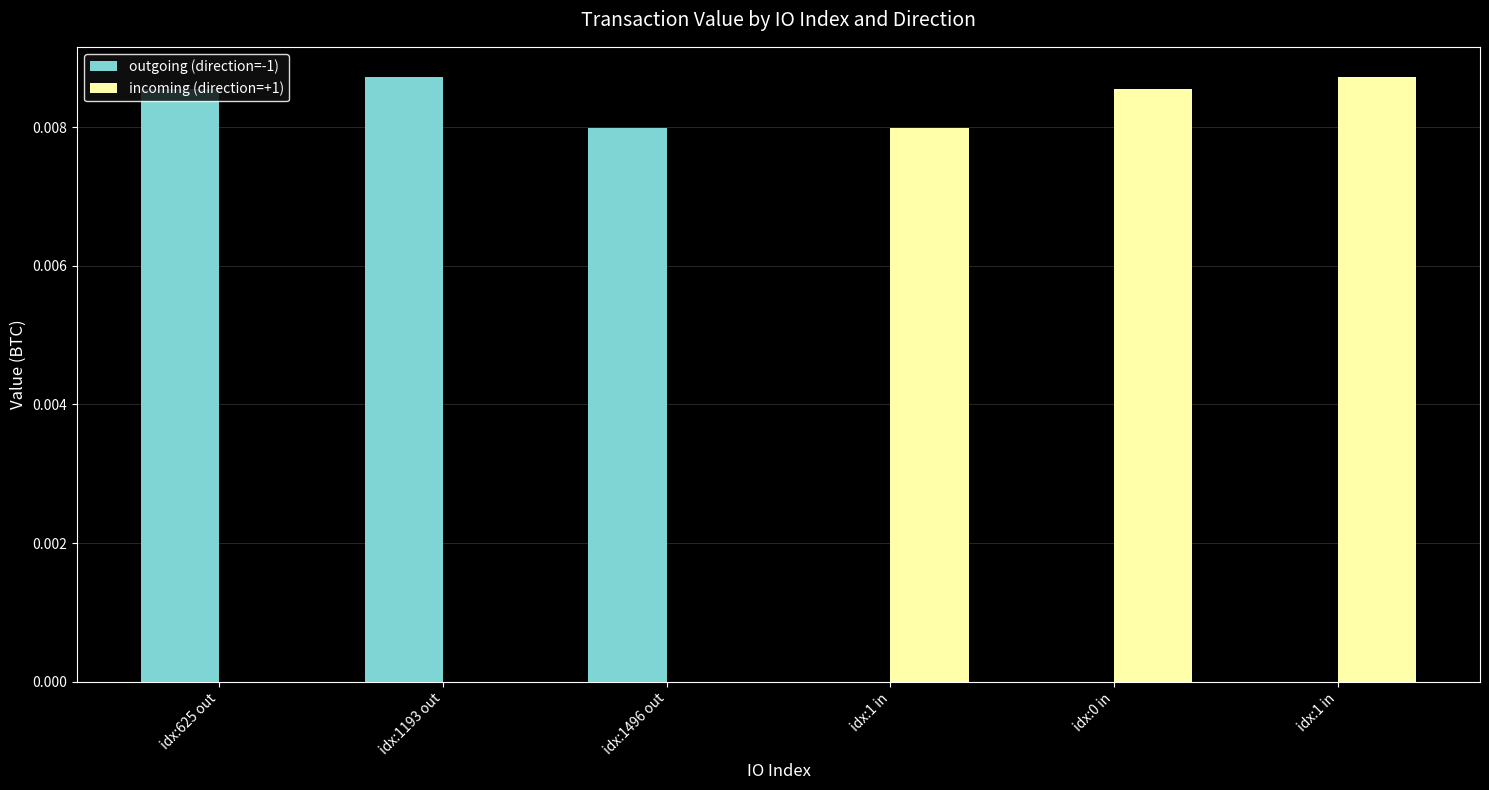

How many distinct data groups are displayed?

2